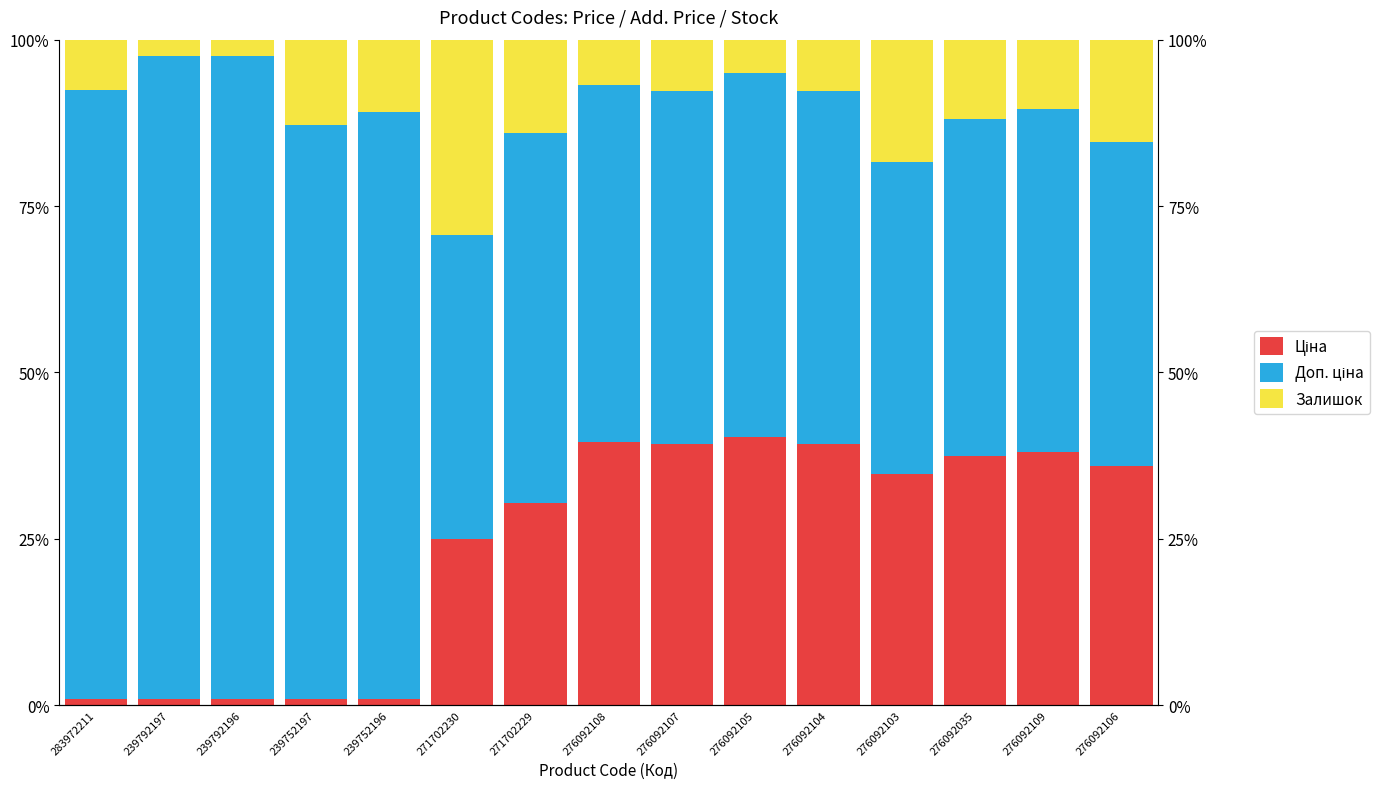

What is the maximum value shown in the chart?

96.6